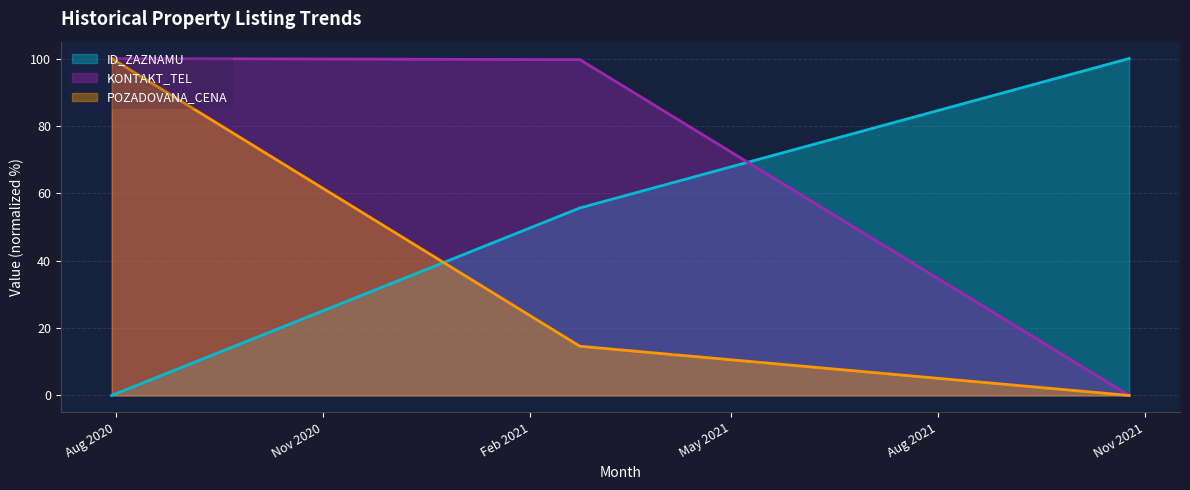

Reading left to right, list all the values displayed in this chart.

ID_ZAZNAMU: 0.0	55.6	100.0
KONTAKT_TEL: 100.0	99.7	0.0
POZADOVANA_CENA: 100.0	14.6	0.0